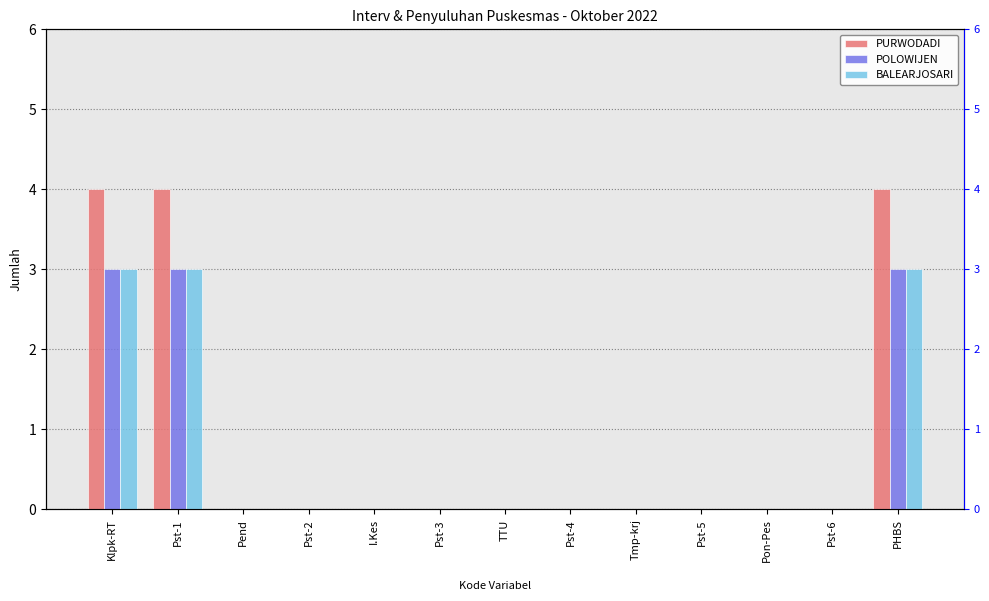

True or false: BALEARJOSARI has a value of 1 at Pst-1.

False